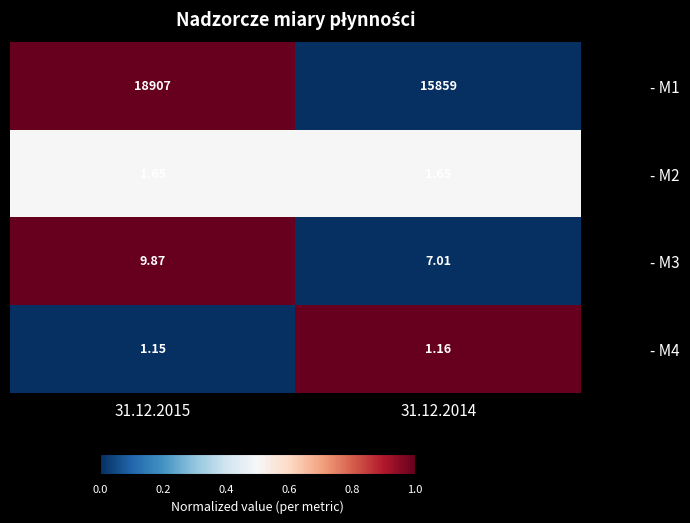

How many data points in - M3 are less than 9?

1